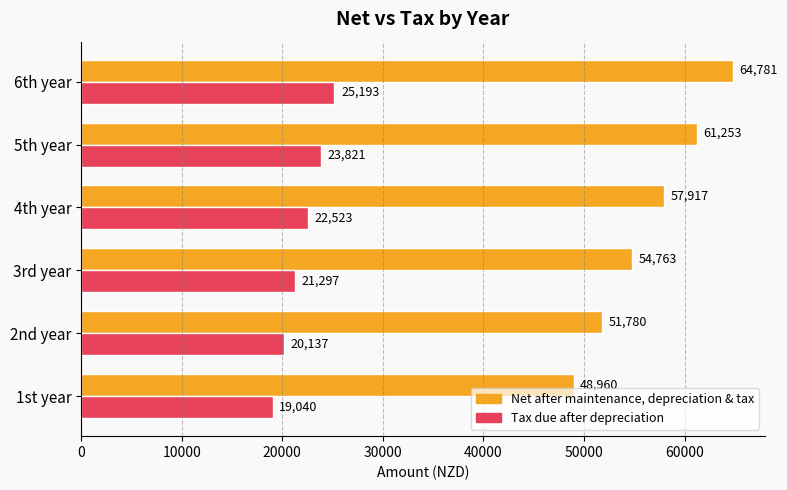

At which category is the sum across all series the highest?

6th year